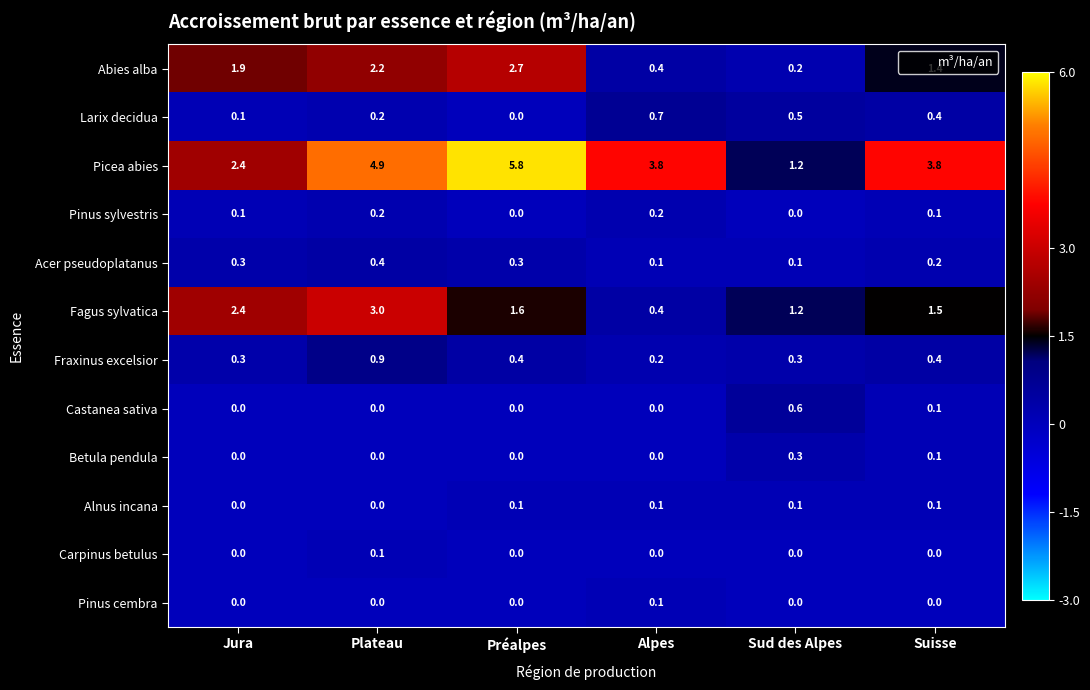

What is the difference between the highest and lowest values at Sud des Alpes?

1.2